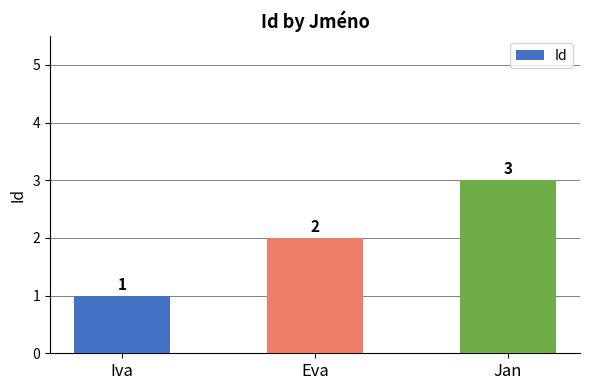

What is the difference between the maximum and minimum values?

2